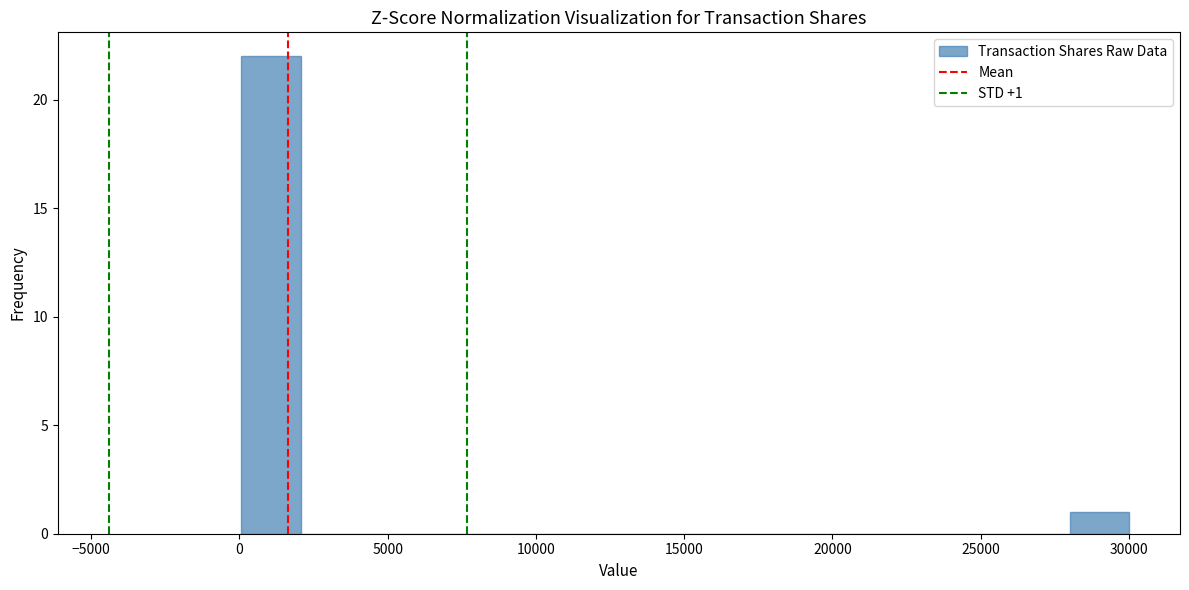

Read against the x-axis, roughly where is the centre of the tallest bar?

1000